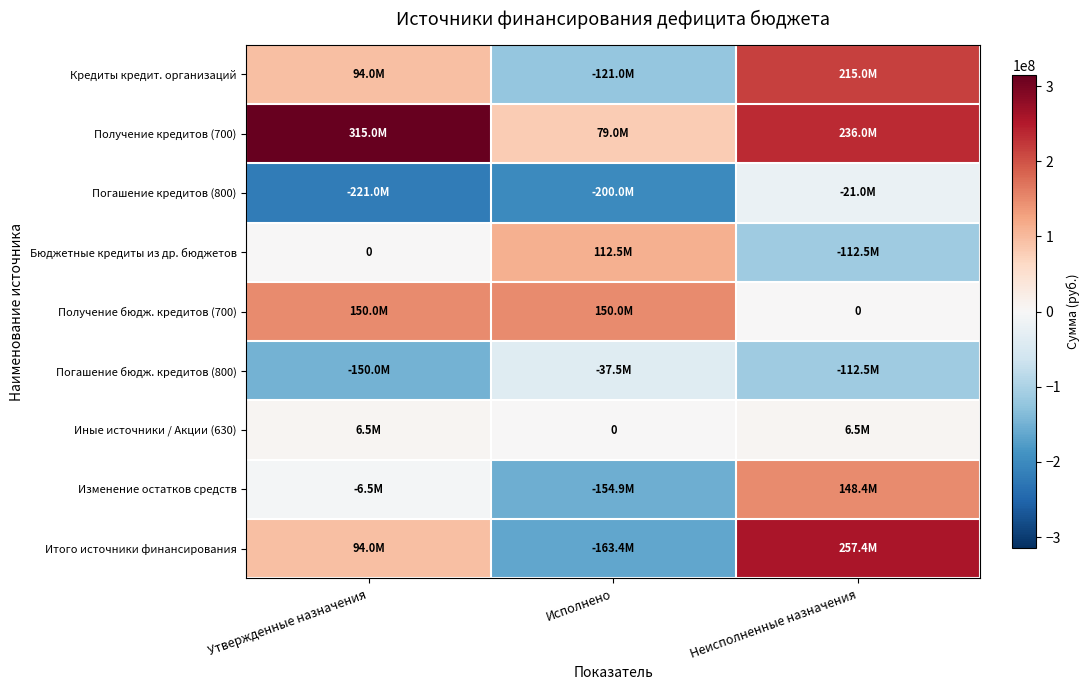

What value does the Кредиты кредит. организаций series have at Утвержденные назначения?

94000000.0